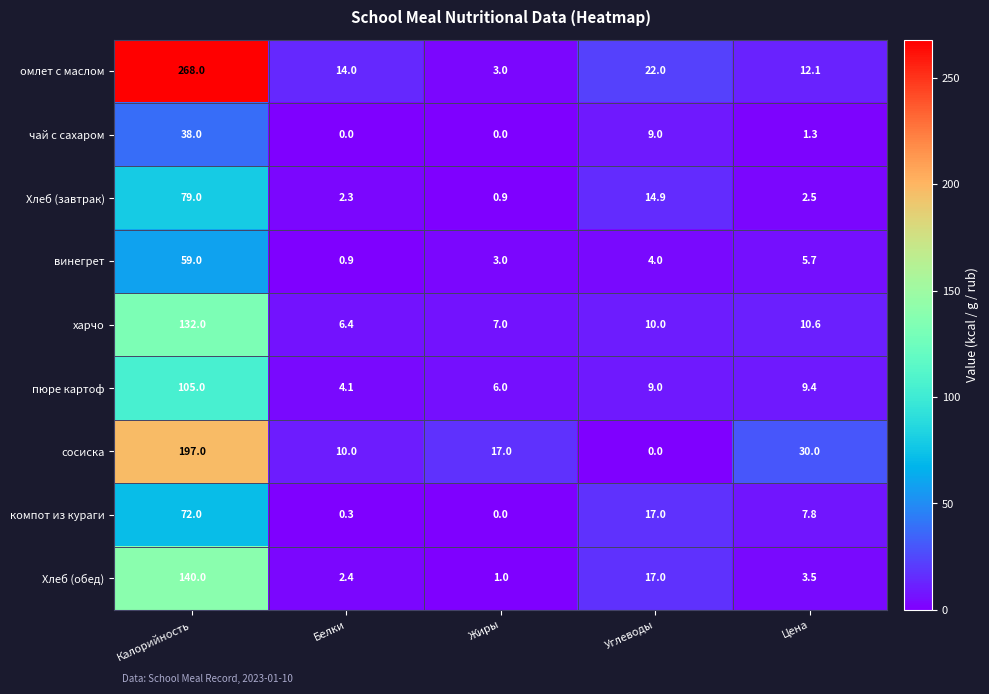

How many values in сосиска are above zero?

4